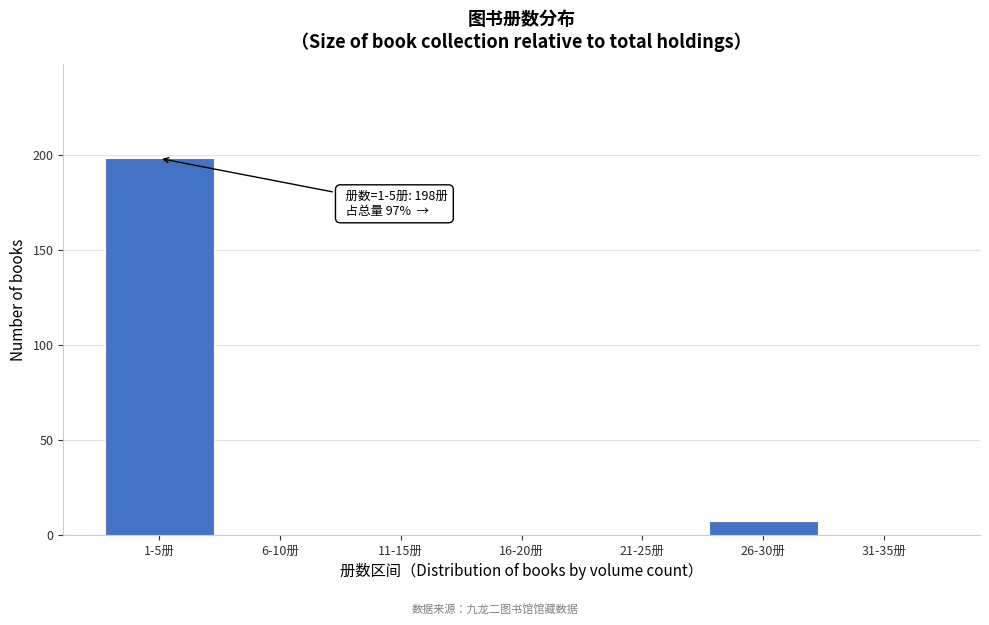

Reading left to right, list all the values displayed in this chart.

1-5册=198	6-10册=0	11-15册=0	16-20册=0	21-25册=0	26-30册=7	31-35册=0